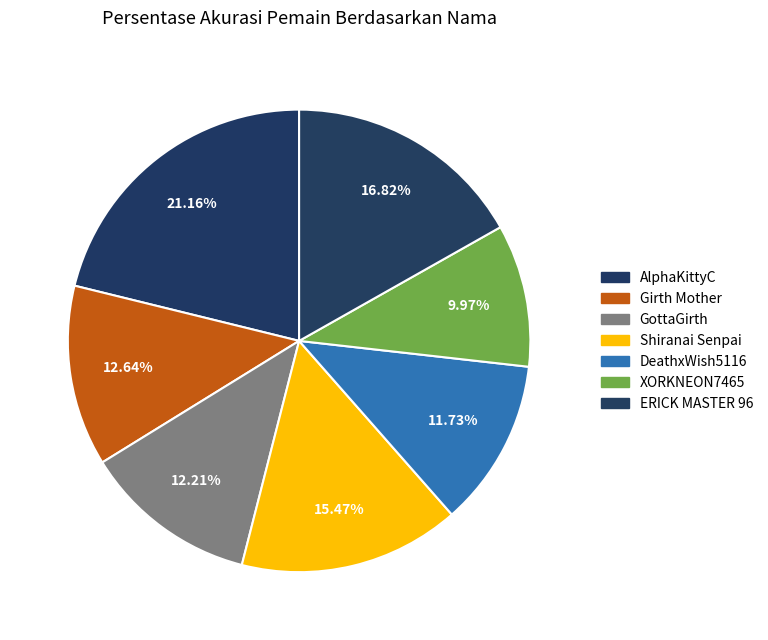

What is the smallest slice in the pie chart?

XORKNEON7465